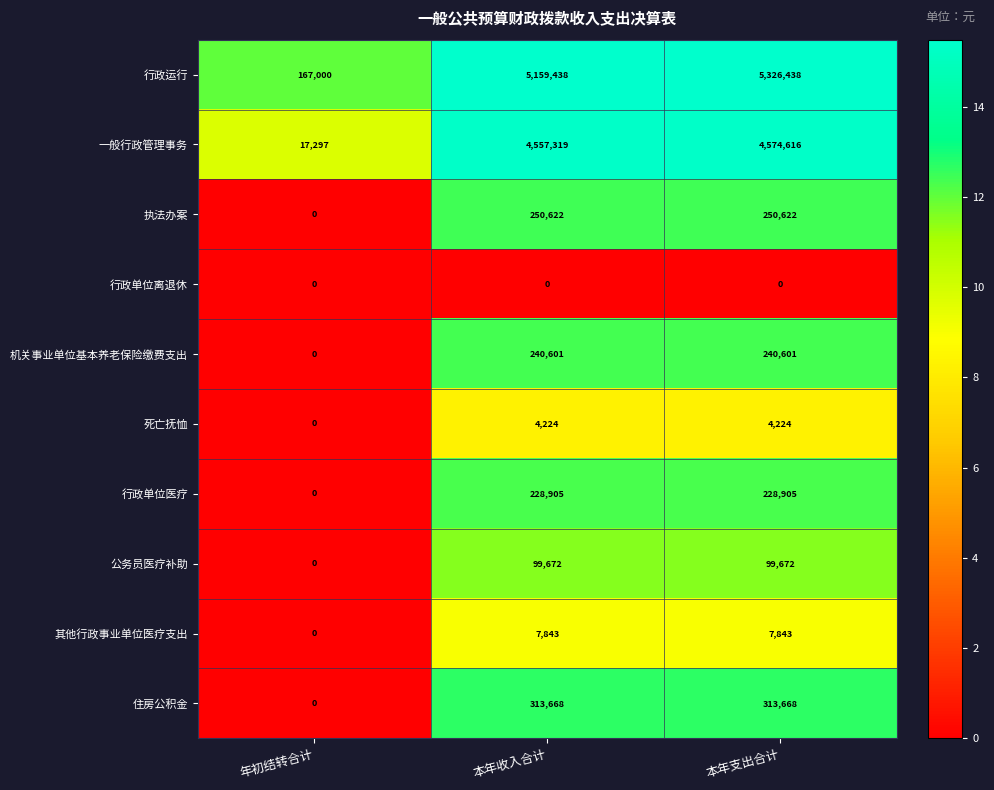

List the series in order of their peak value, lowest first.

行政单位离退休, 死亡抚恤, 其他行政事业单位医疗支出, 公务员医疗补助, 行政单位医疗, 机关事业单位基本养老保险缴费支出, 执法办案, 住房公积金, 一般行政管理事务, 行政运行